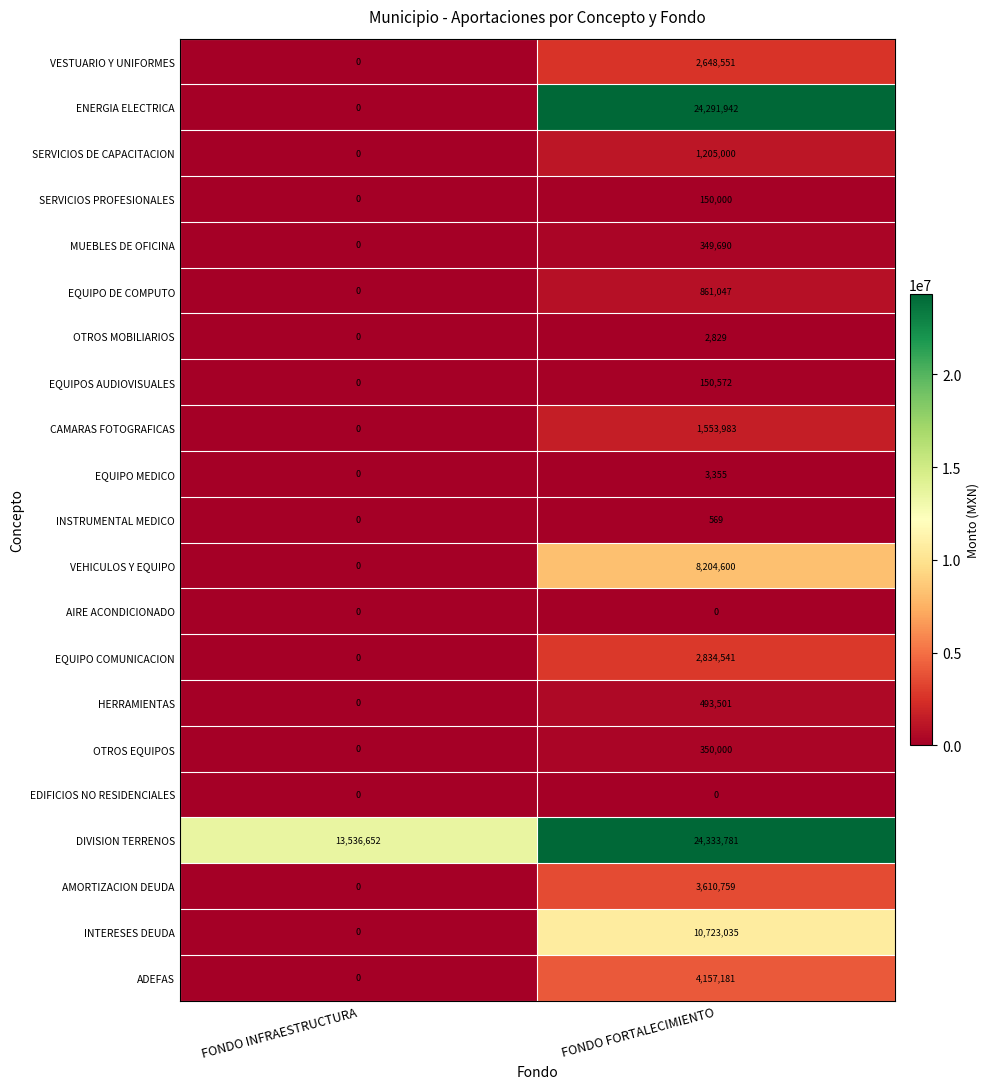

The value of AMORTIZACION DEUDA at FONDO FORTALECIMIENTO is 3610759. True or false?

True